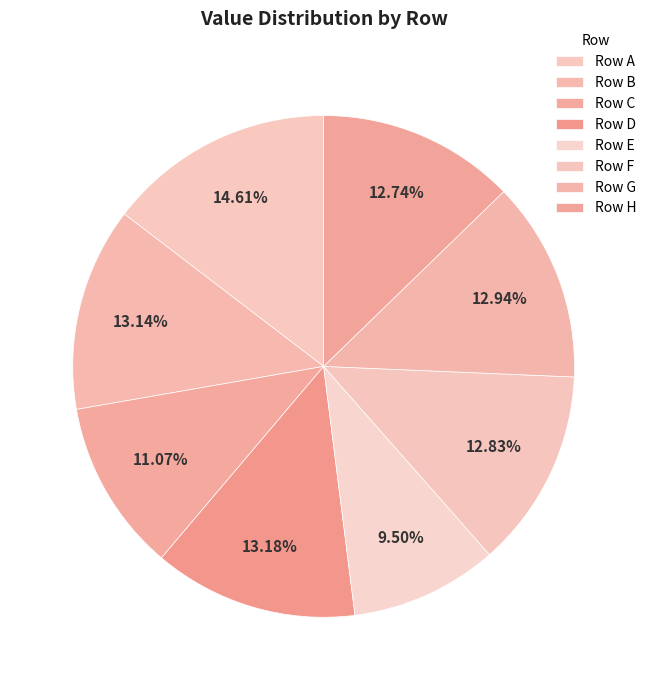

How many segments does this pie chart have?

8